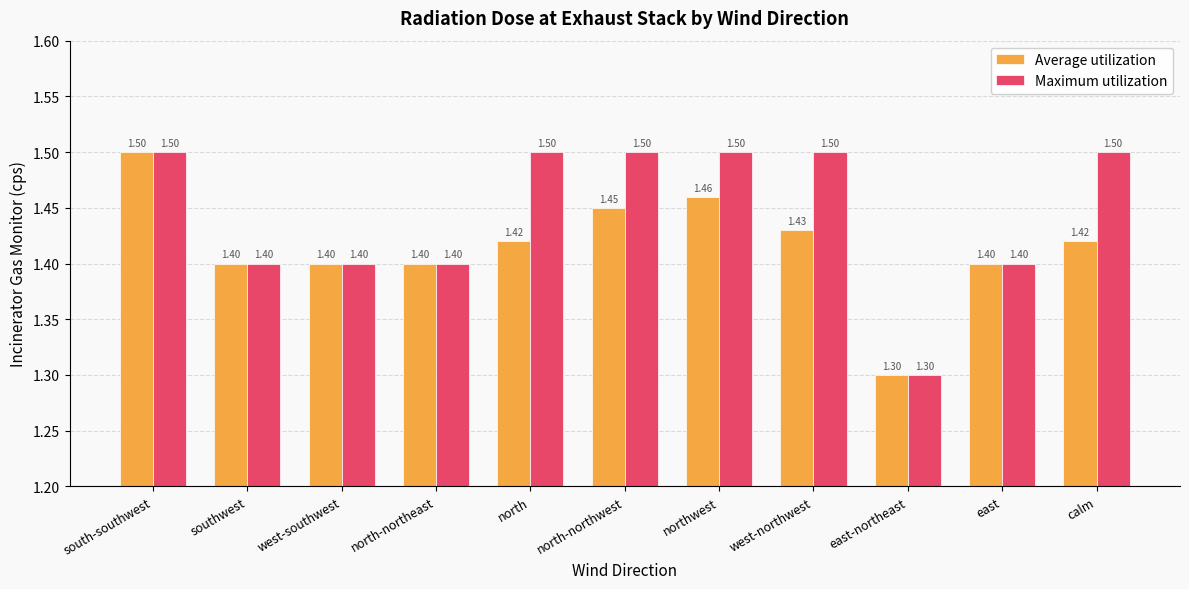

Does the chart contain stacked bars?

No